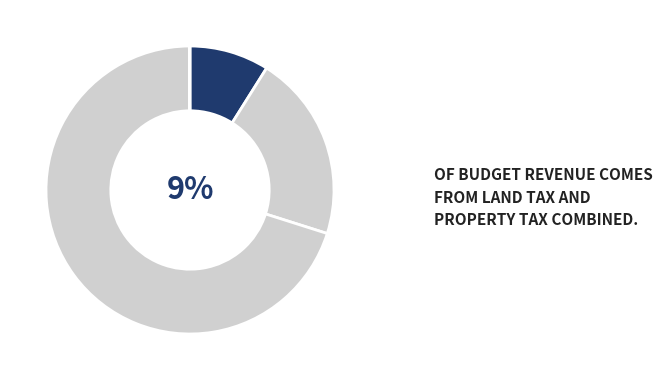

The Налоги на прибыль, доходы slice represents 1% of the pie. True or false?

False